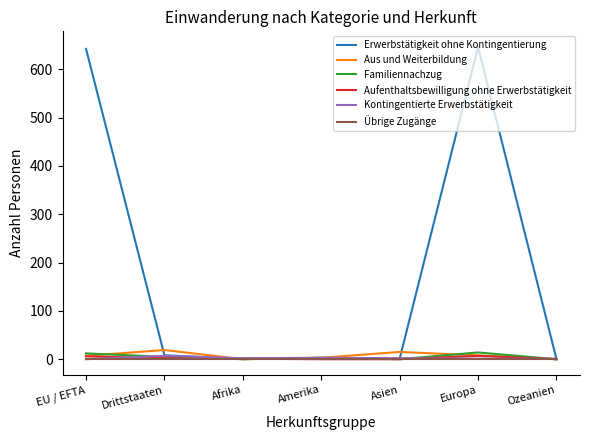

Which series has the largest total across all categories?

Erwerbstätigkeit ohne Kontingentierung